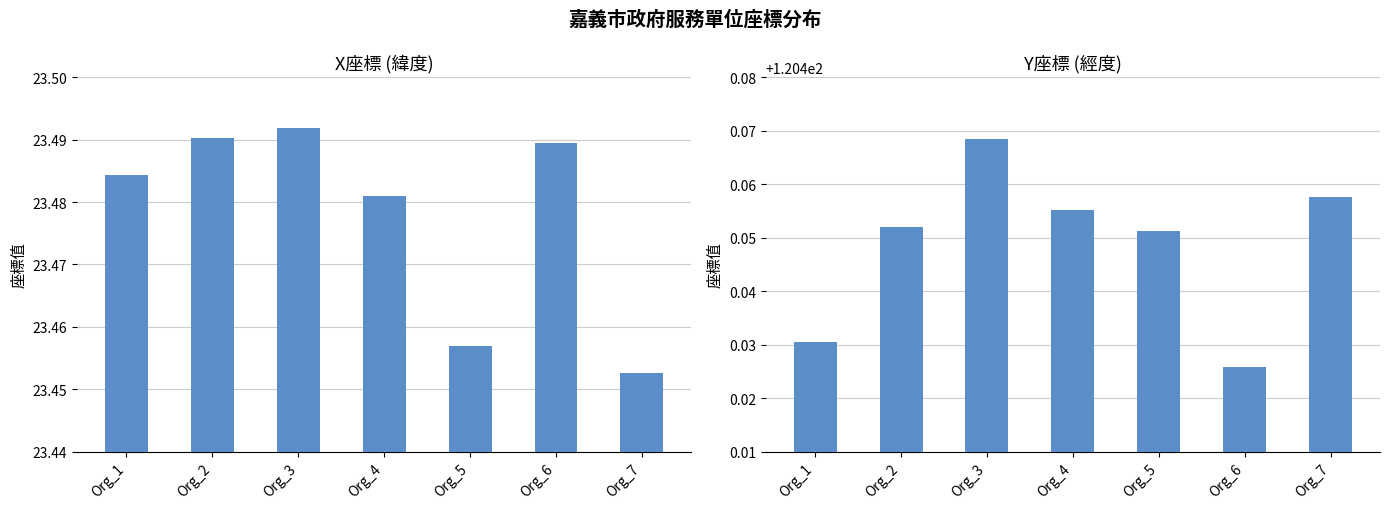

What is the highest value of the Y座標 series?

120.5